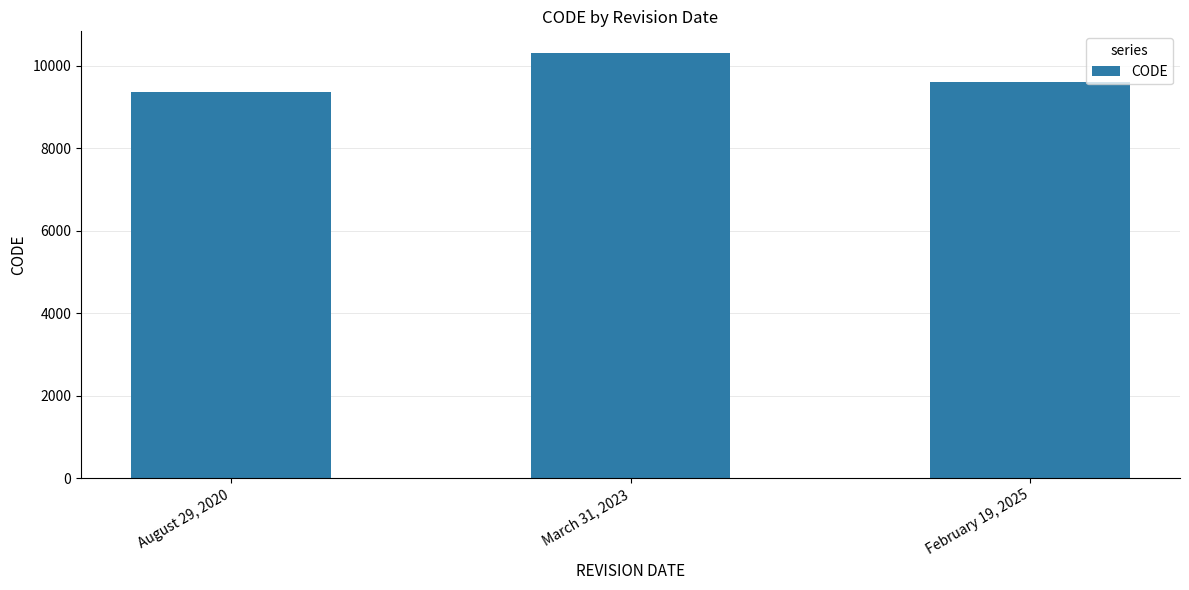

The chart shows a value of 3301 at February 19, 2025. True or false?

False